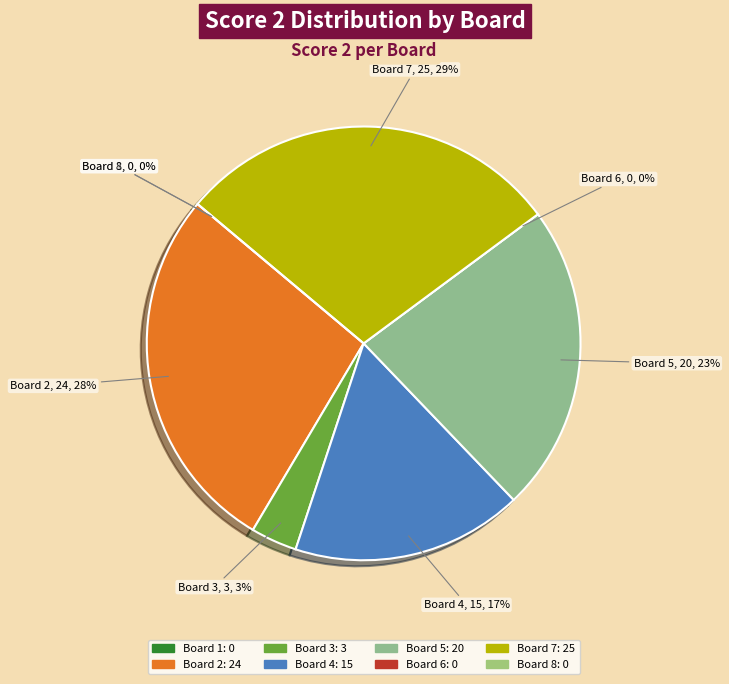

Which category has the biggest portion of the pie?

7